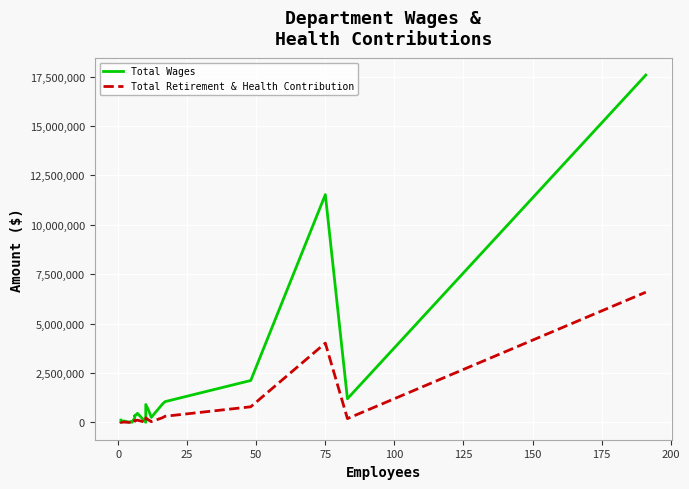

True or false: Total Retirement & Health Contribution and Total Wages intersect in this chart.

False